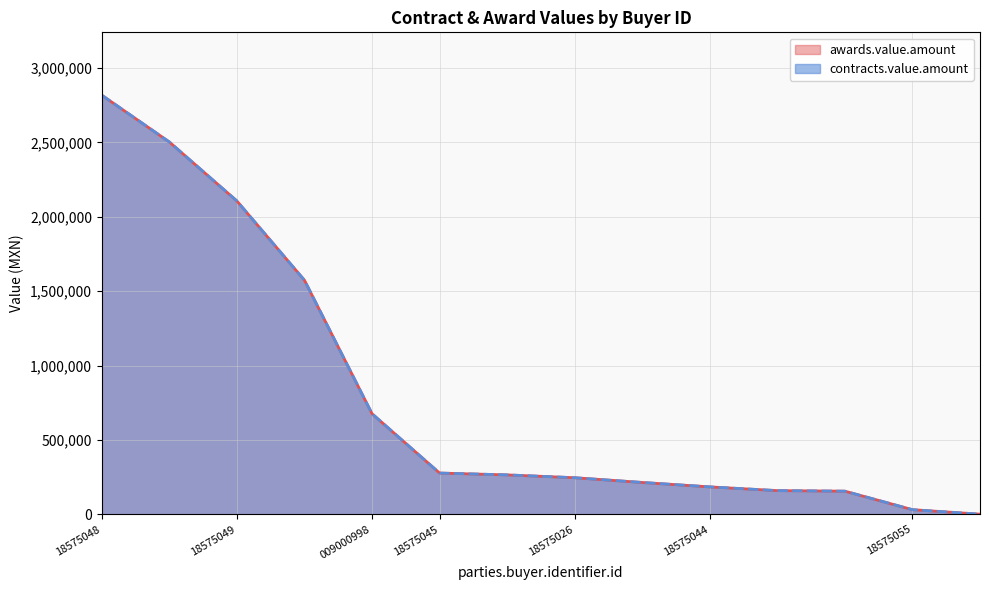

Does the chart display data point markers on the line(s)?

No